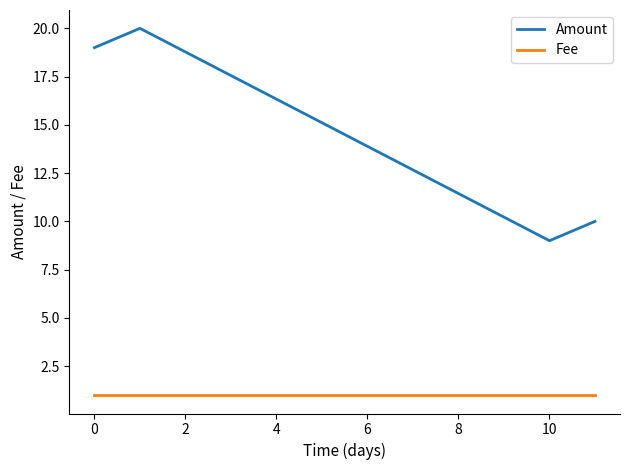

At how many categories does at least one series exceed 5?

4